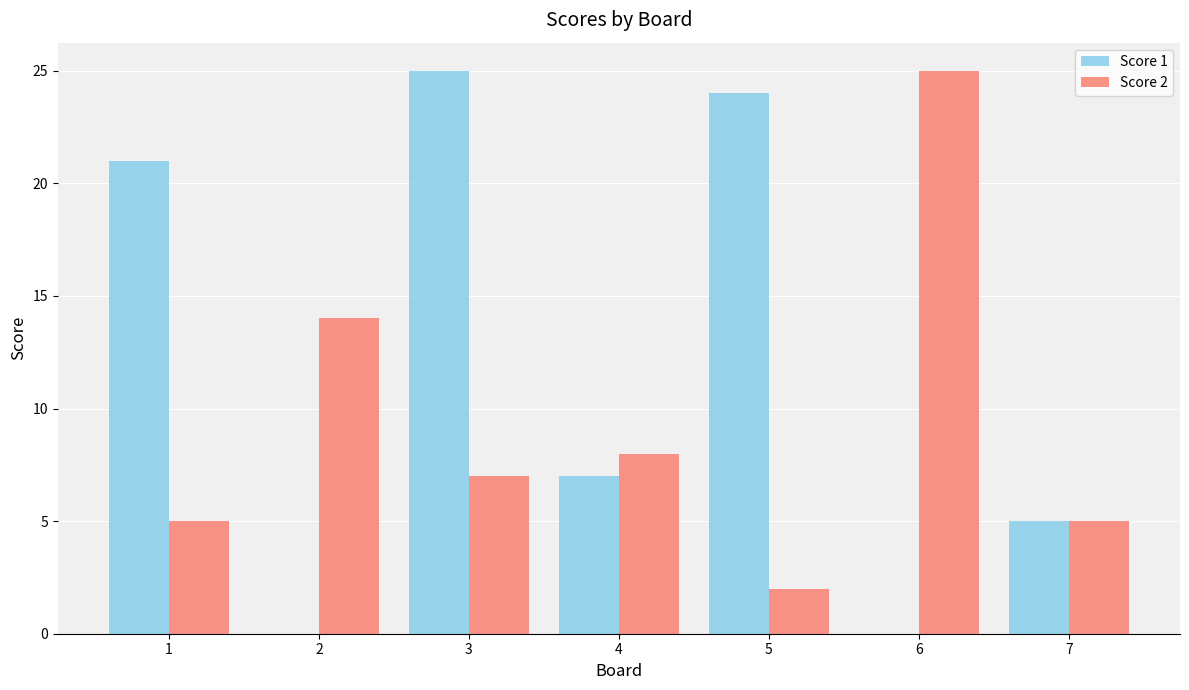

Reading left to right, list all the values displayed in this chart.

Score 1: 1=21	2=0	3=25	4=7	5=24	6=0	7=5
Score 2: 1=5	2=14	3=7	4=8	5=2	6=25	7=5